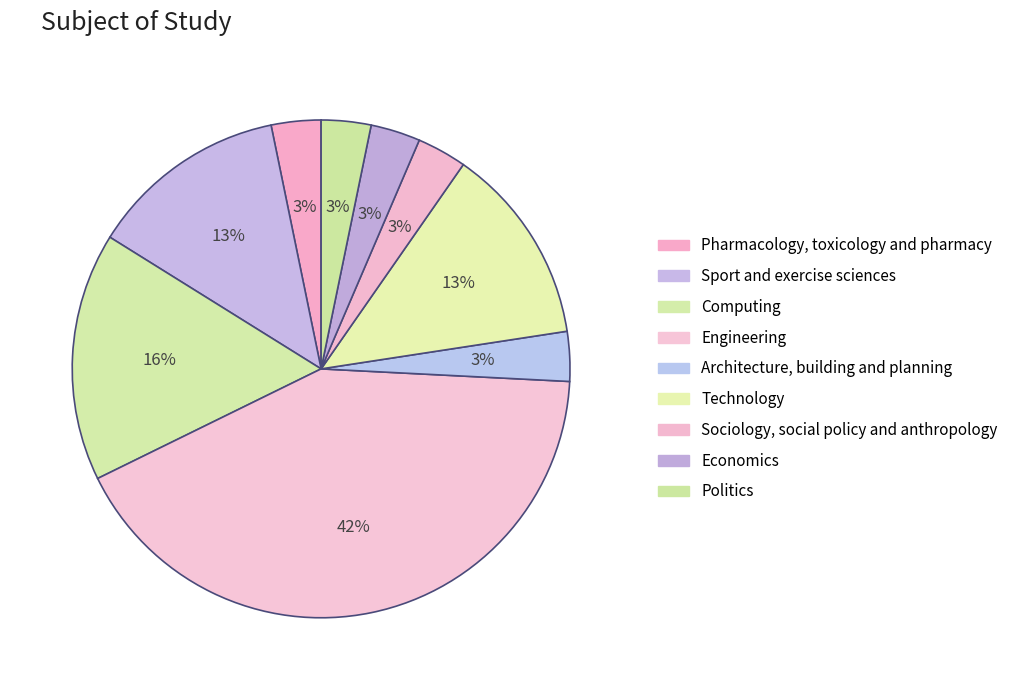

To the nearest percent, what percentage of the pie is Sport and exercise sciences?

13%